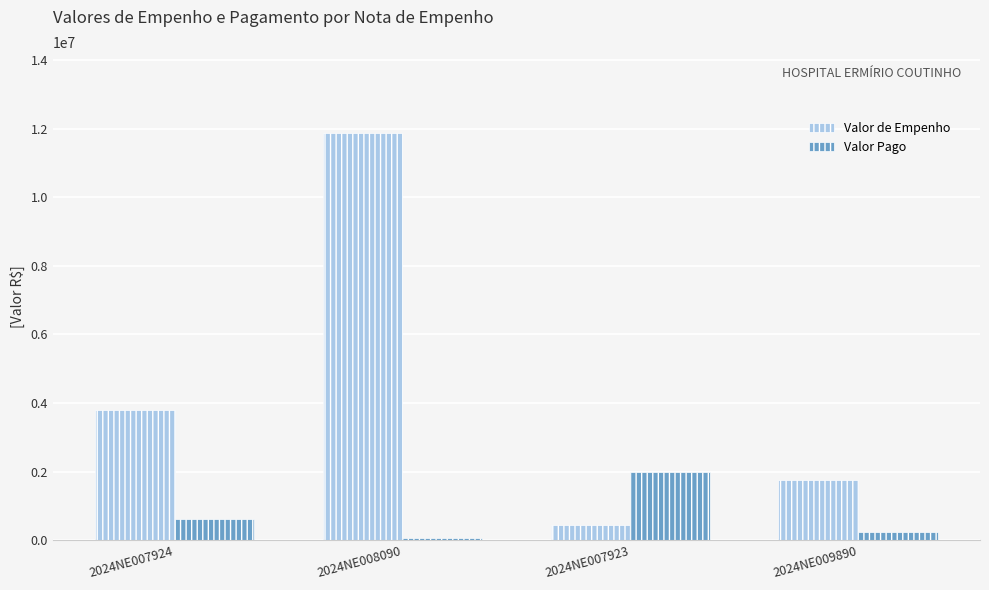

Read the Valor de Empenho value at 2024NE008090.

11857386.1